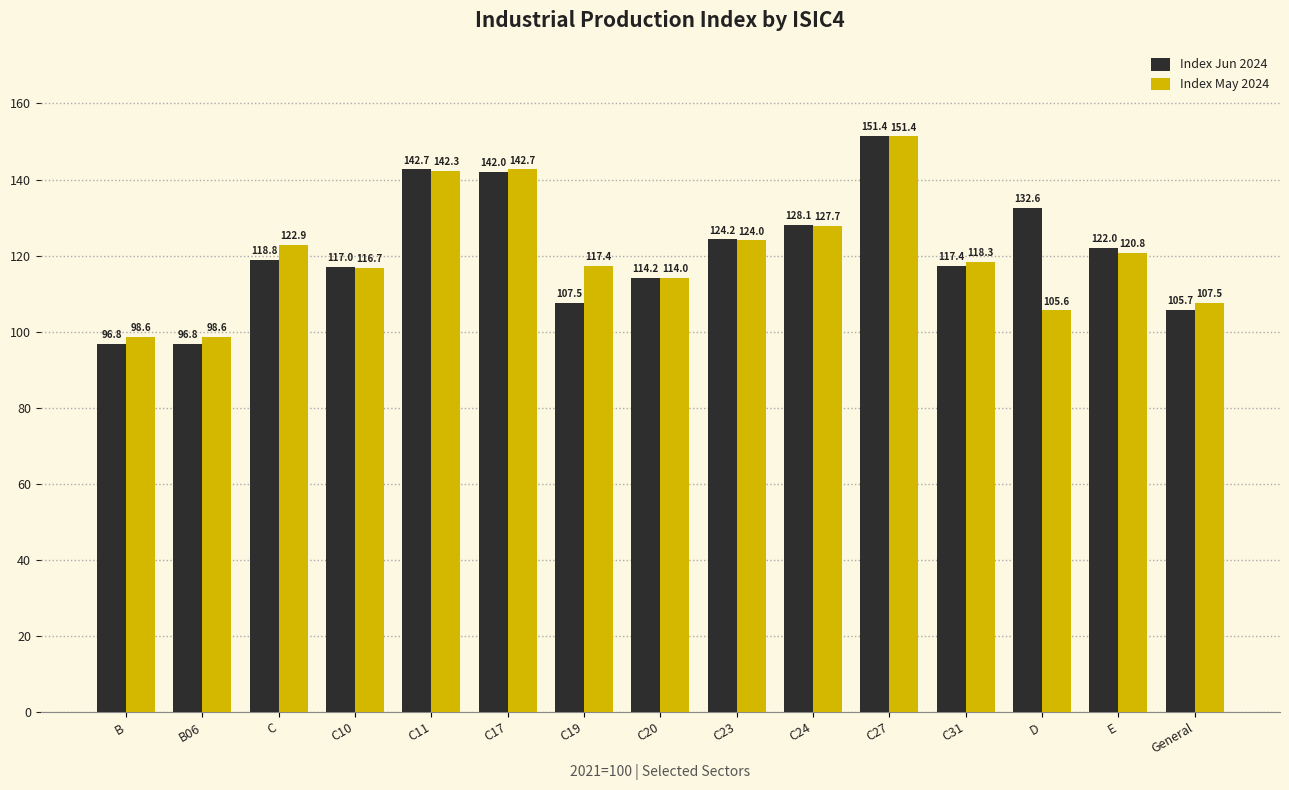

What is the total value across all series at C31?

235.7